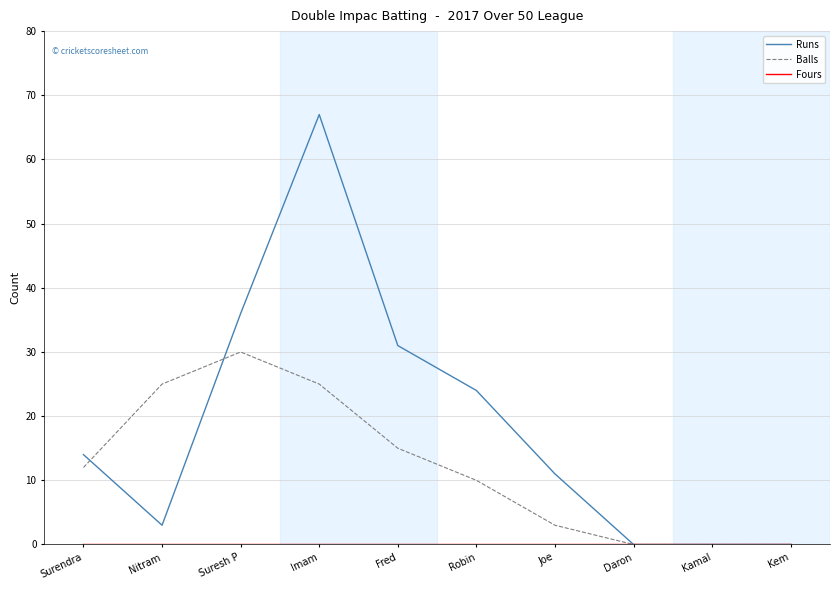

Which series has the largest range (max minus min)?

Runs